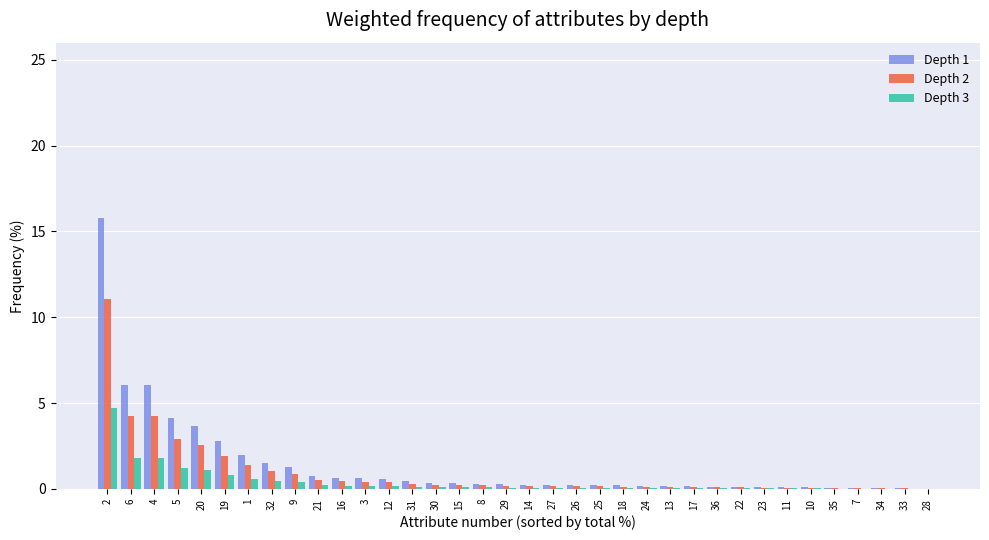

What is the highest value of the Depth 1 series?

15.8